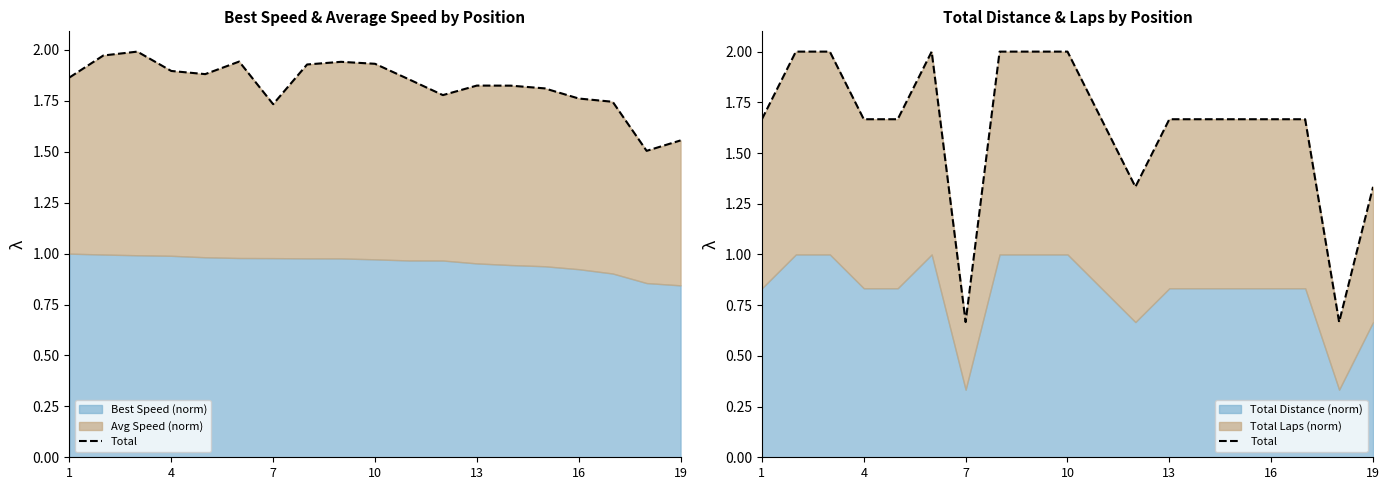

What is the average value?

1.6